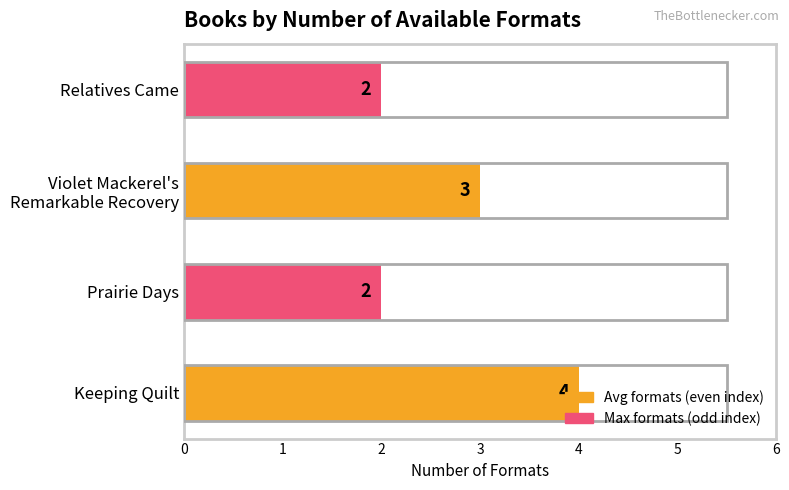

How many values are between 2 and 4?

4